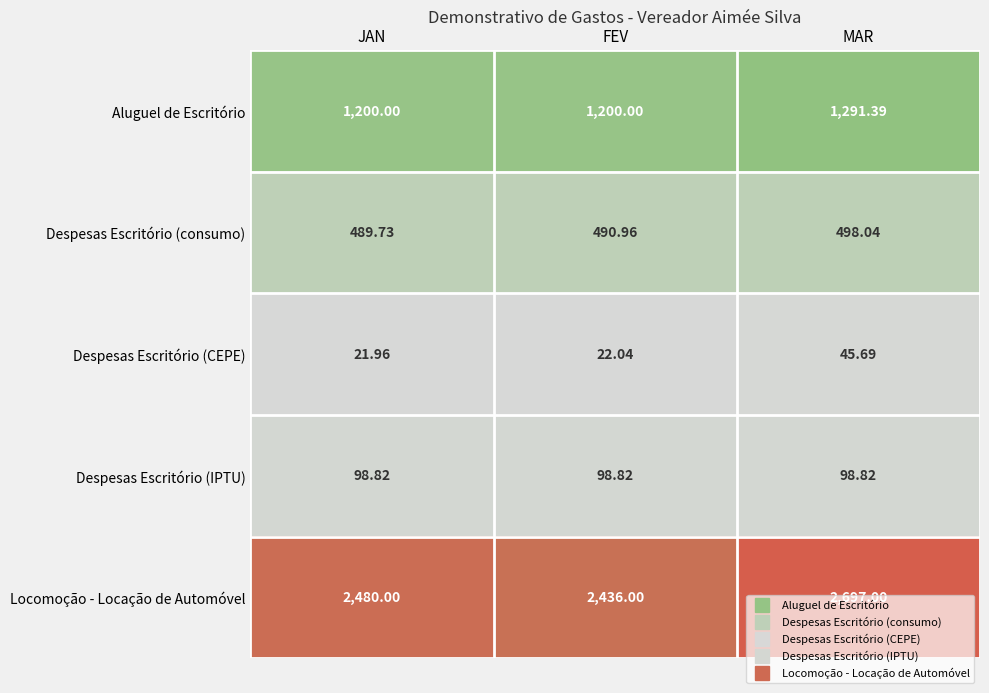

What is the difference between the highest and lowest values at FEV?

2414.0